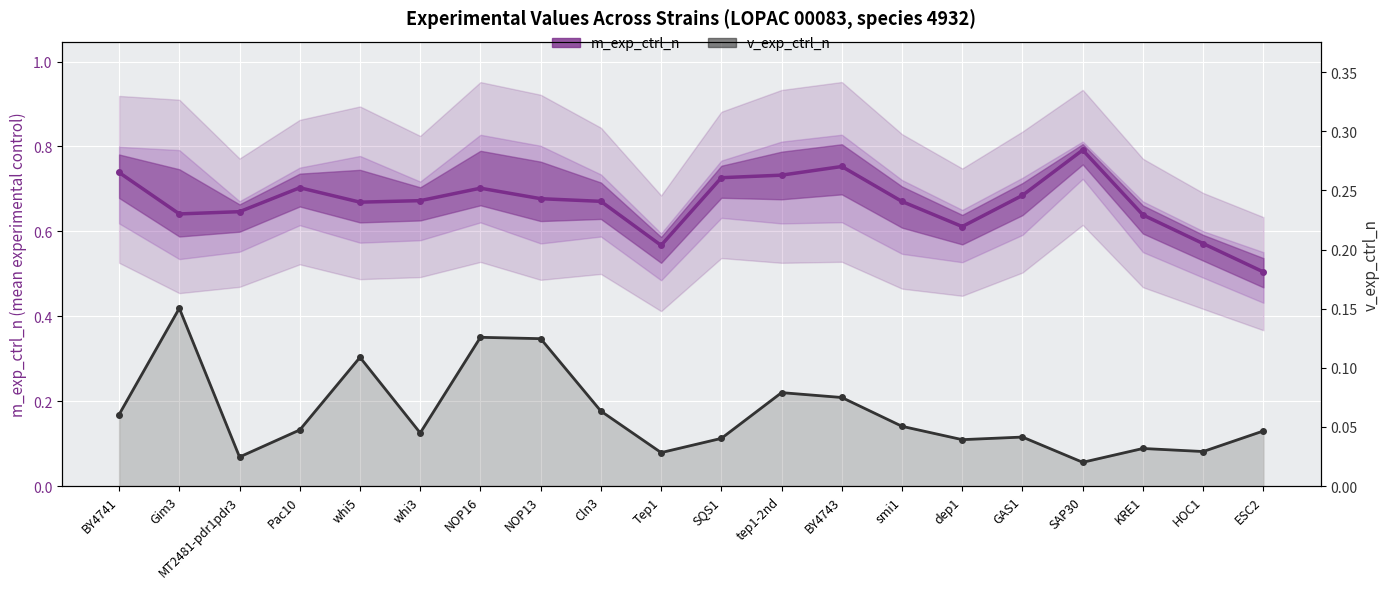

Reading left to right, what are all the values shown in this chart?

m_exp_ctrl_n: 0.7	0.6	0.6	0.7	0.7	0.7	0.7	0.7	0.7	0.6	0.7	0.7	0.8	0.7	0.6	0.7	0.8	0.6	0.6	0.5
v_exp_ctrl_n: 0.1	0.2	0.0	0.0	0.1	0.0	0.1	0.1	0.1	0.0	0.0	0.1	0.1	0.1	0.0	0.0	0.0	0.0	0.0	0.0